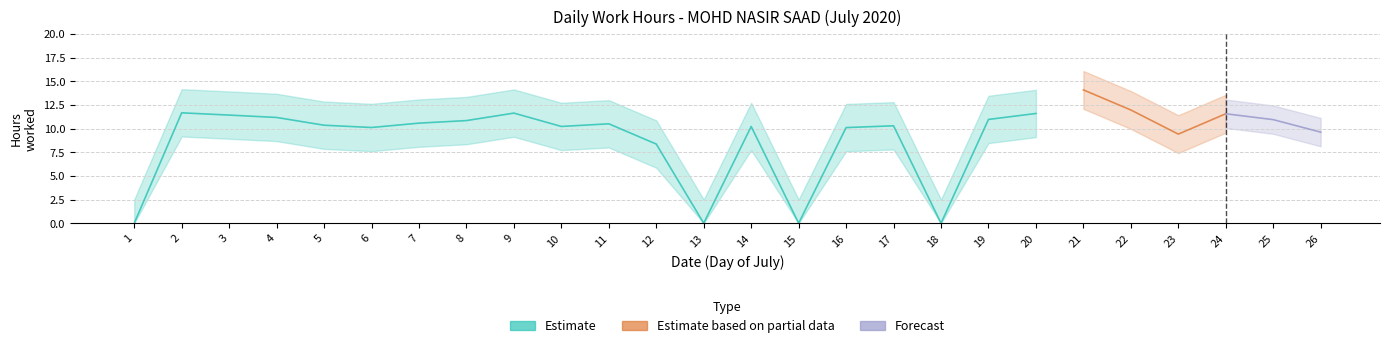

What is the difference between the Estimate values at 10 and 23?

0.8